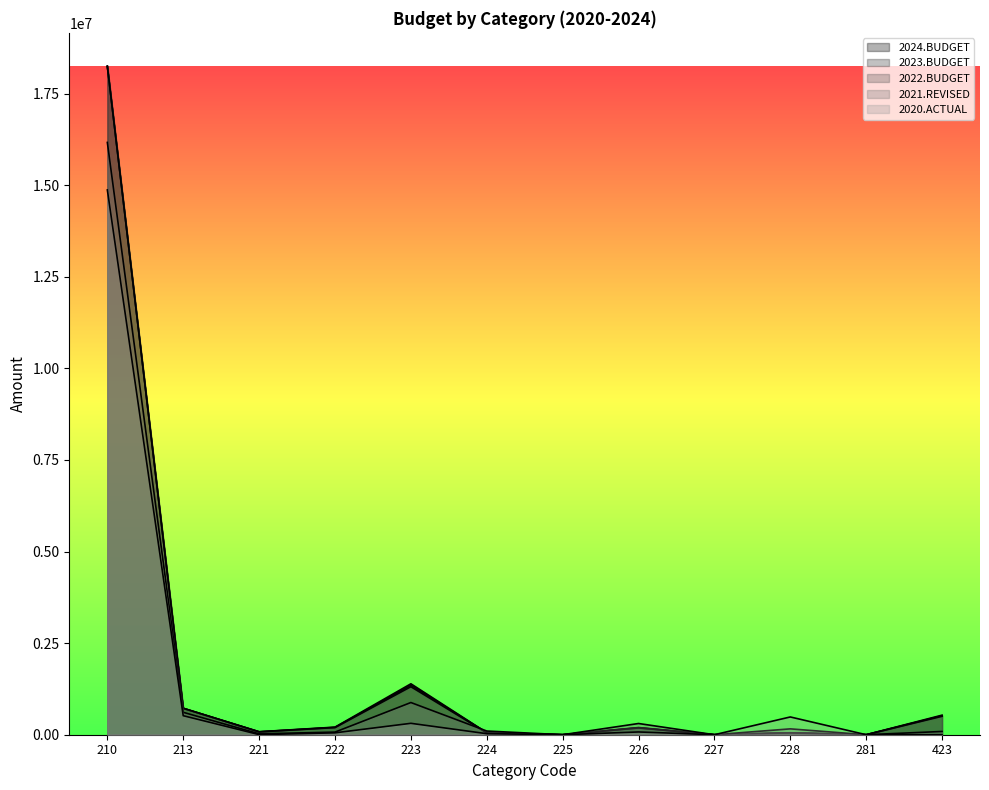

What are all the series names shown in the legend?

2024.BUDGET, 2023.BUDGET, 2022.BUDGET, 2021.REVISED, 2020.ACTUAL